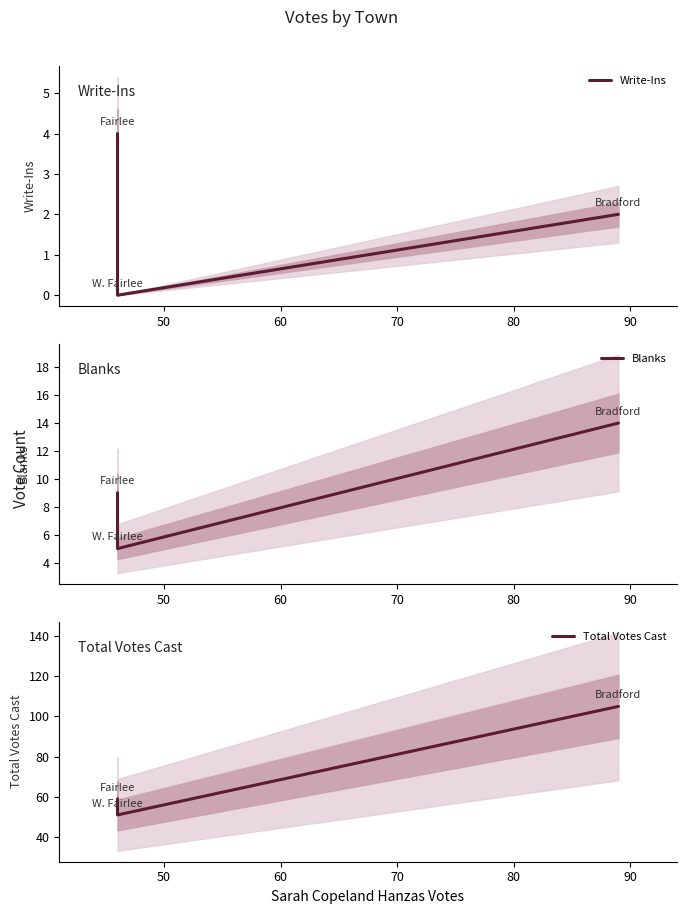

What are all the series names shown in the legend?

Write-Ins, Blanks, Total Votes Cast